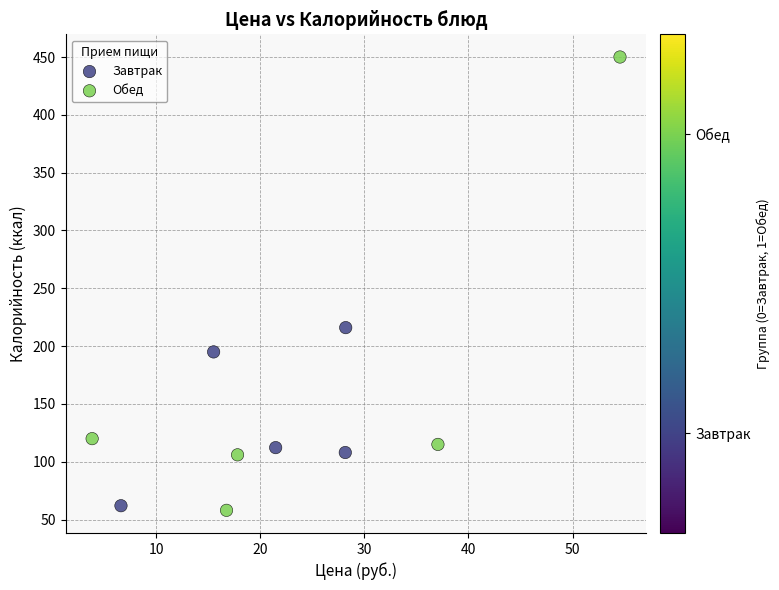

Which series contains the lowest Y value?

Обед